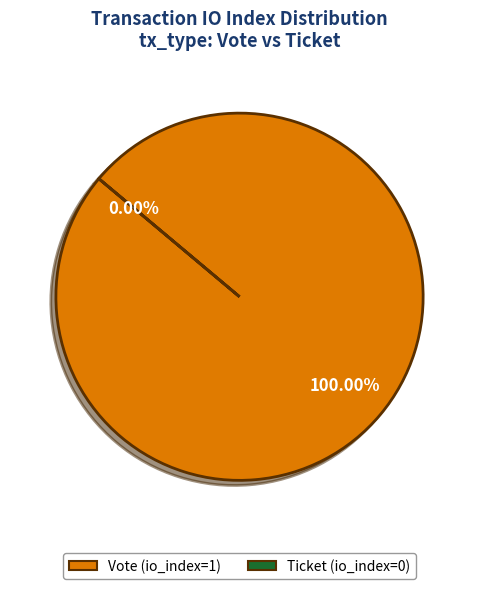

Combined, what portion of the pie is Vote (io_index=1) and Ticket (io_index=0)?

100.0%